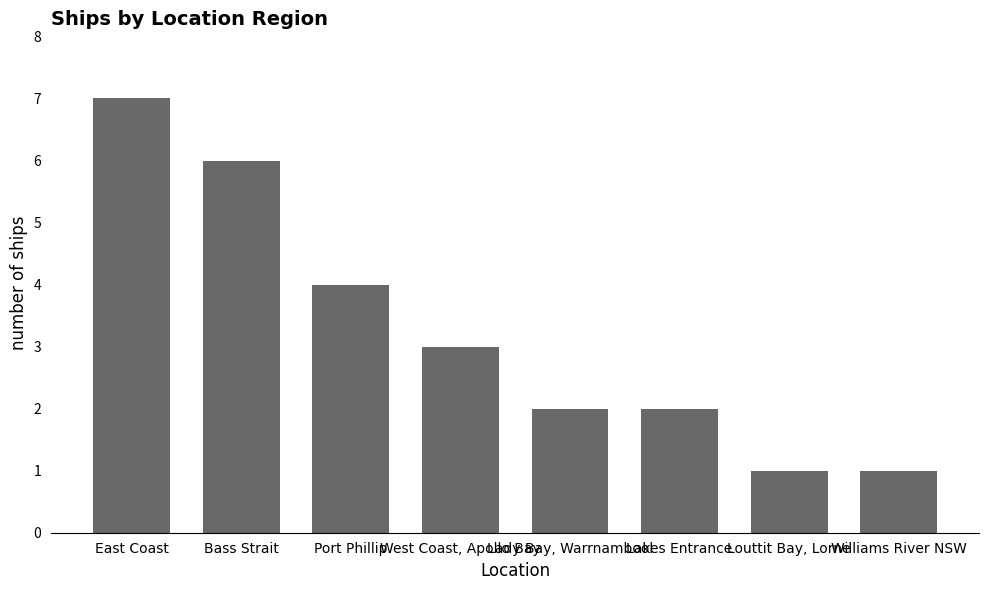

Is it true that the value at East Coast is 7?

True